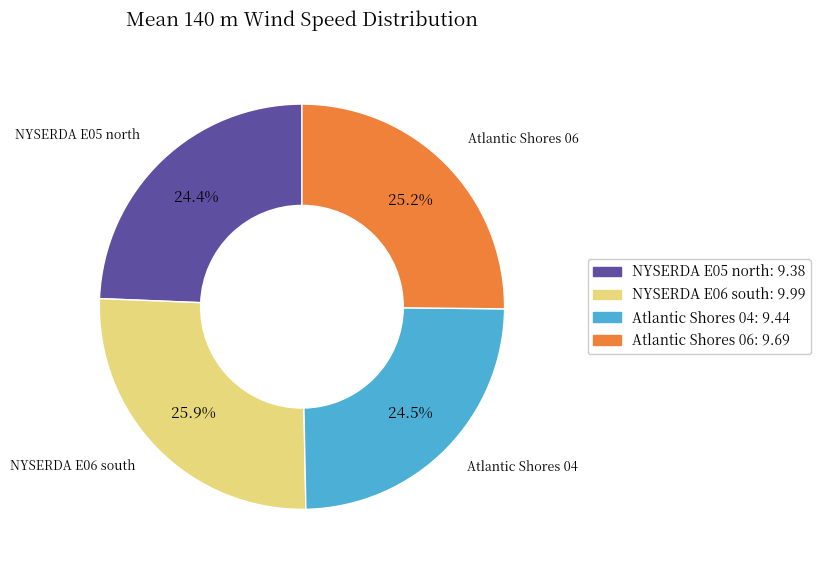

Count the number of slices in the pie.

4